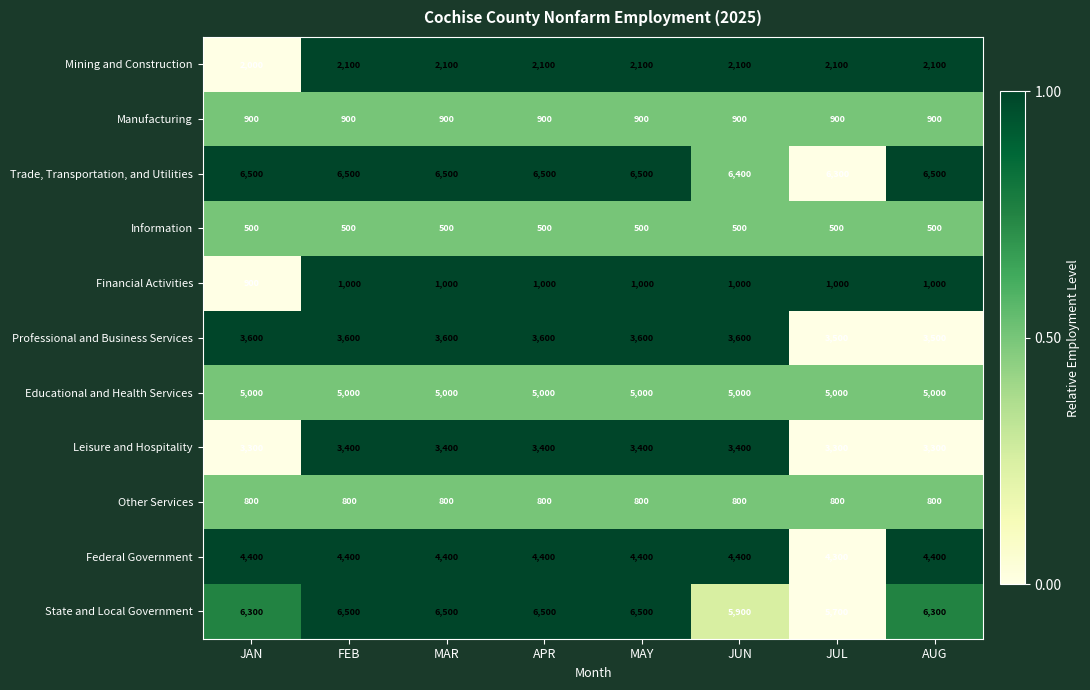

What is the total value across all series at JUL?

33400